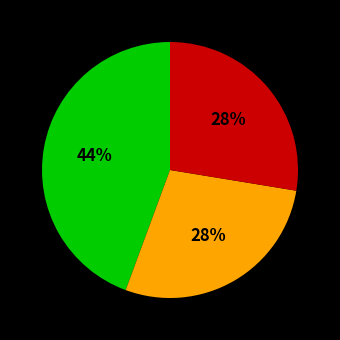

To the nearest percent, what is the average slice percentage?

33%